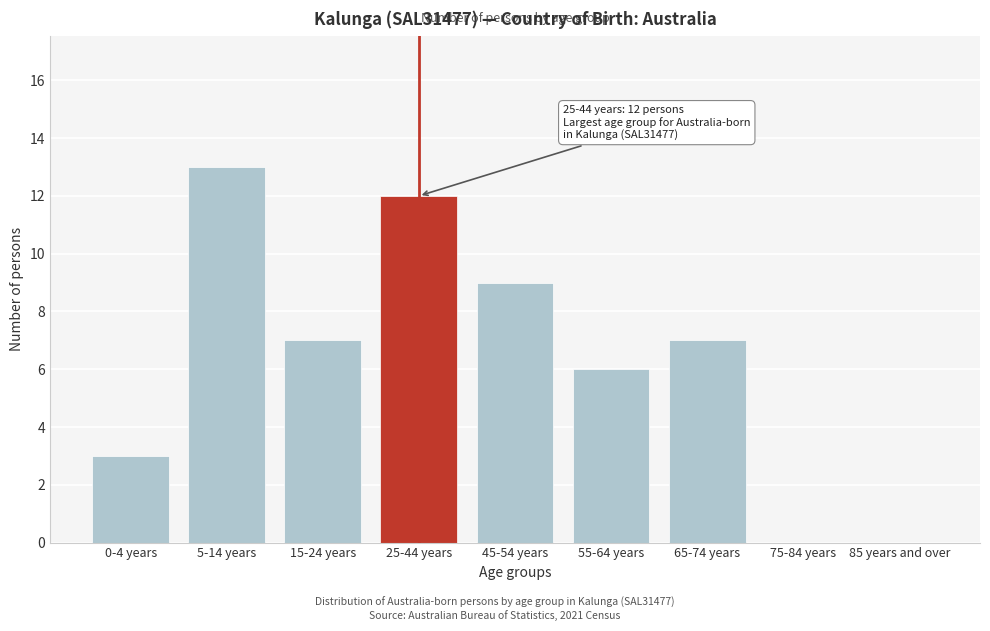

Reading left to right, extract all data points from this chart.

0-4 years=3	5-14 years=13	15-24 years=7	25-44 years=12	45-54 years=9	55-64 years=6	65-74 years=7	75-84 years=0	85 years and over=0